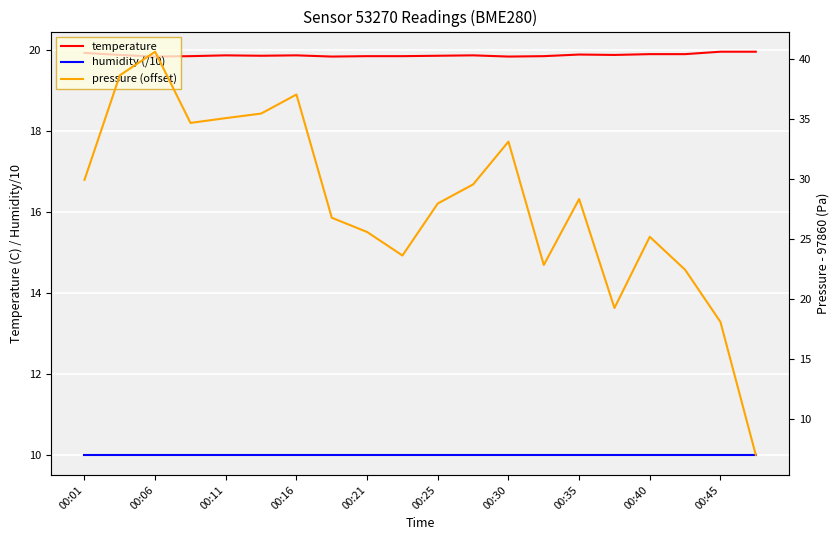

How many lines are shown in the chart?

3